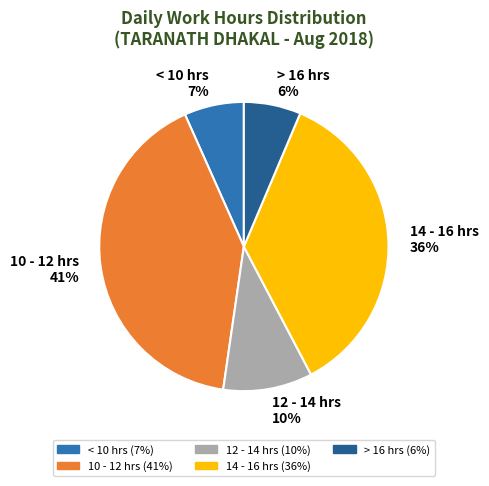

To the nearest percent, what portion does < 10 hrs 7% represent?

7%